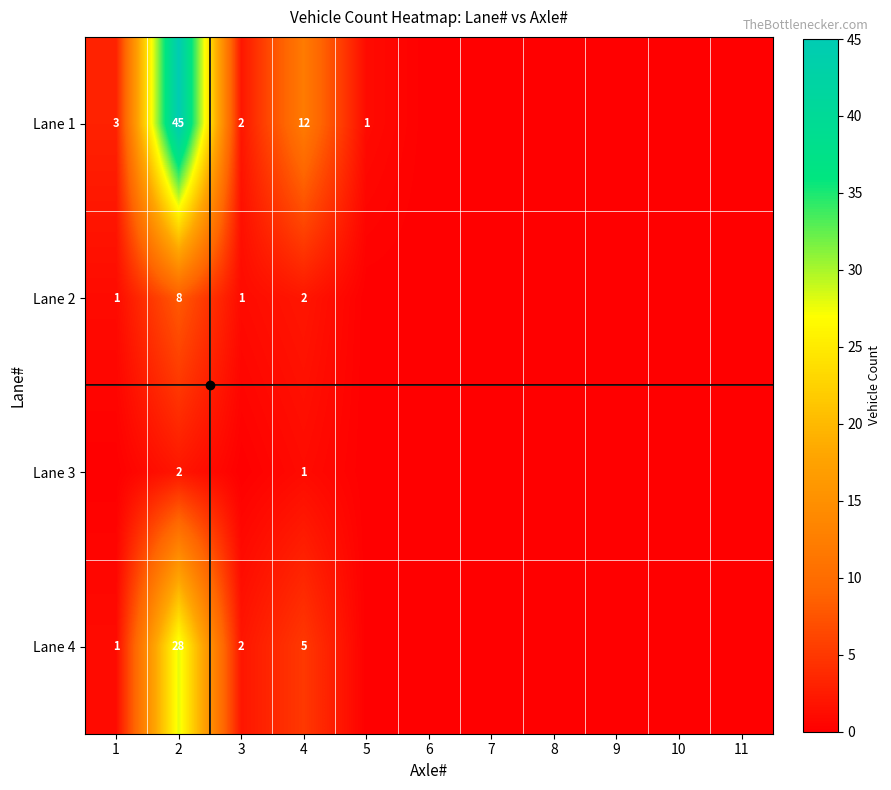

Between 3 and 4, which is larger?

4